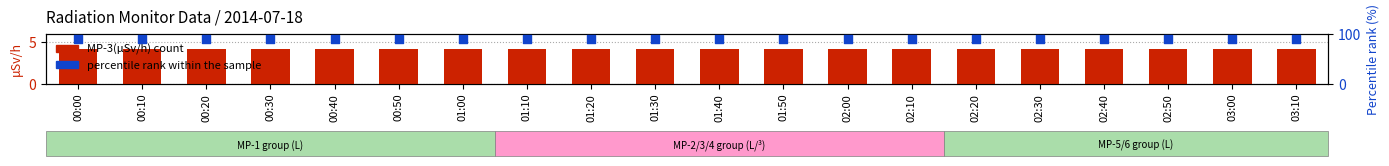

What is the total value across all series at 01:40?

94.2